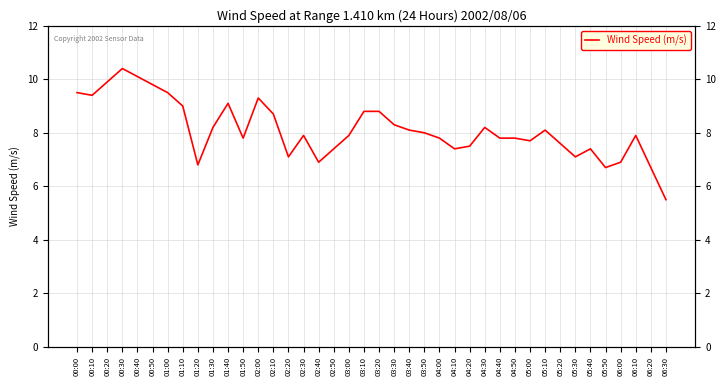

What is the change in value from 01:30 to 05:00?

-0.5